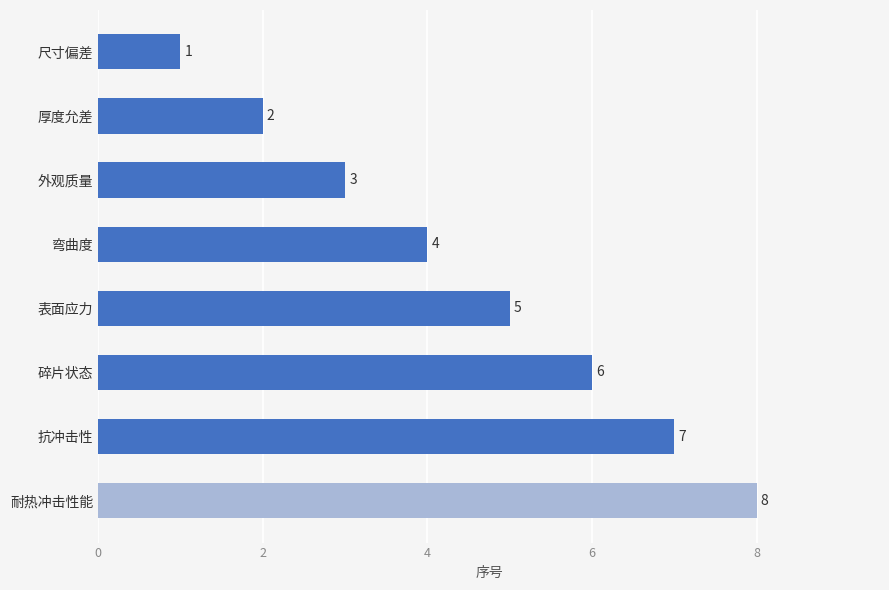

Reading bottom to top, list all the values displayed in this chart.

8	7	6	5	4	3	2	1